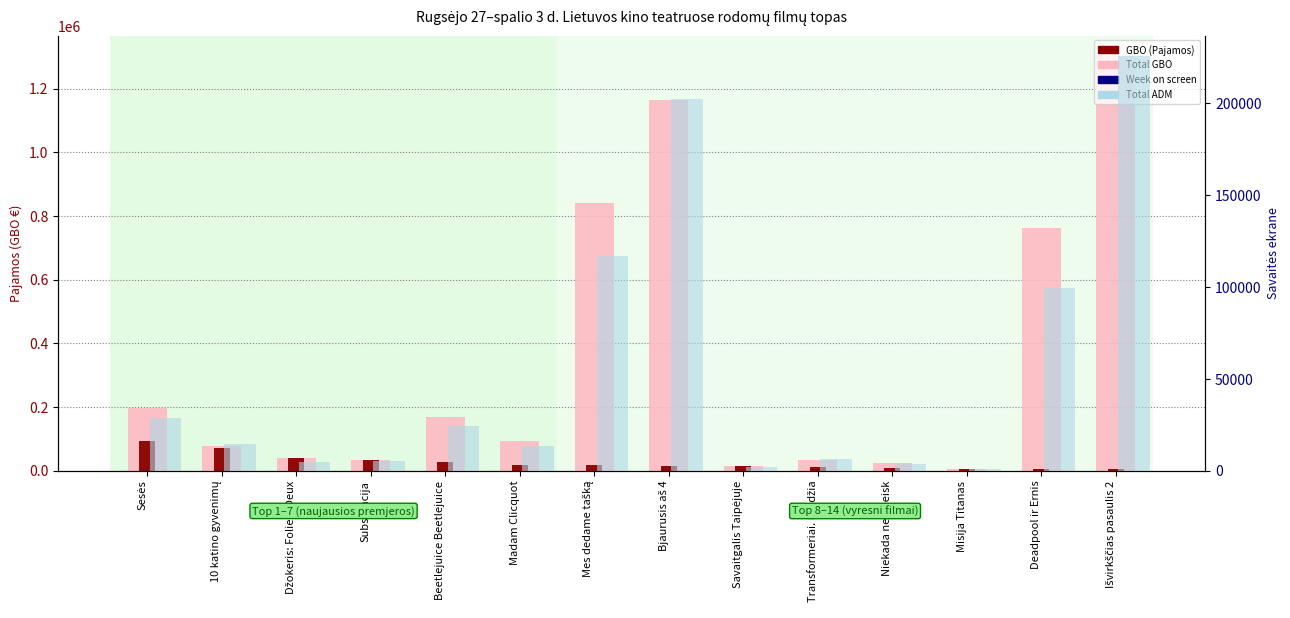

What is the difference between the GBO (Pajamos) values at Mes dedame tašką and Sesės?

75490.6